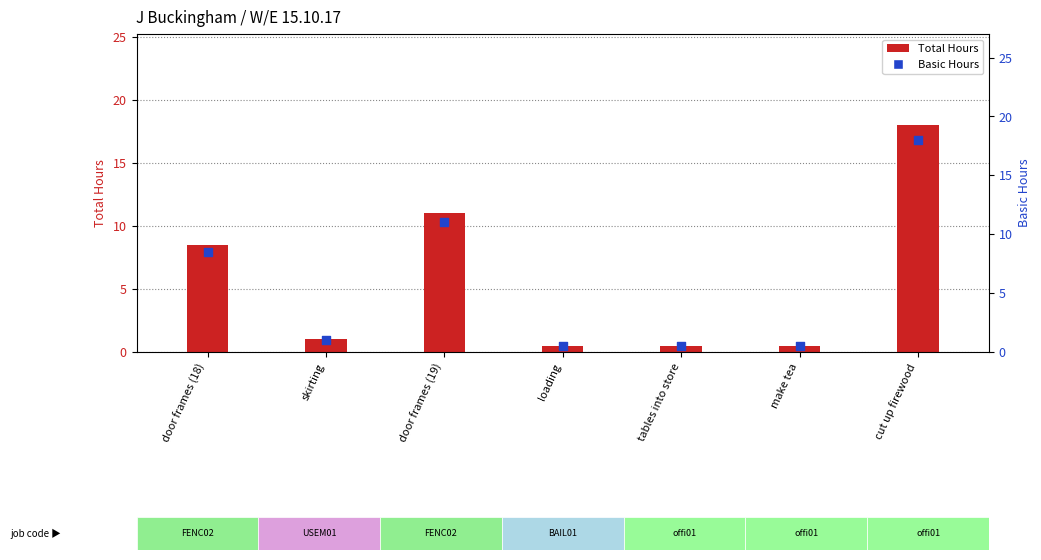

Which series reaches the maximum Y coordinate?

Total Hours